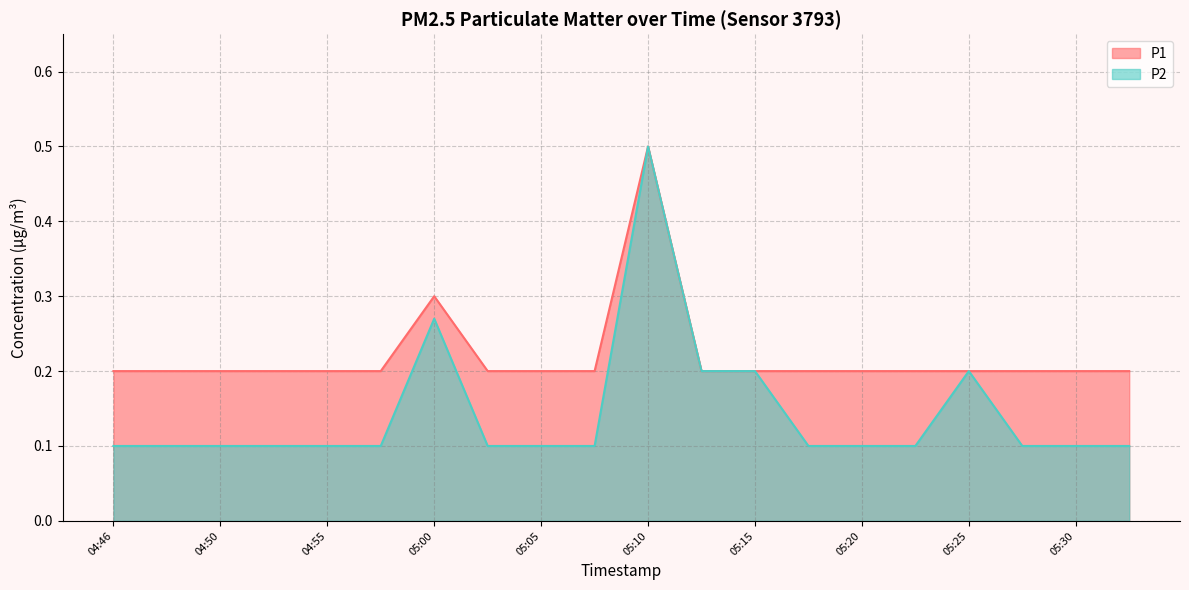

What is the value of the P1 point at the 19th from the left?

0.2